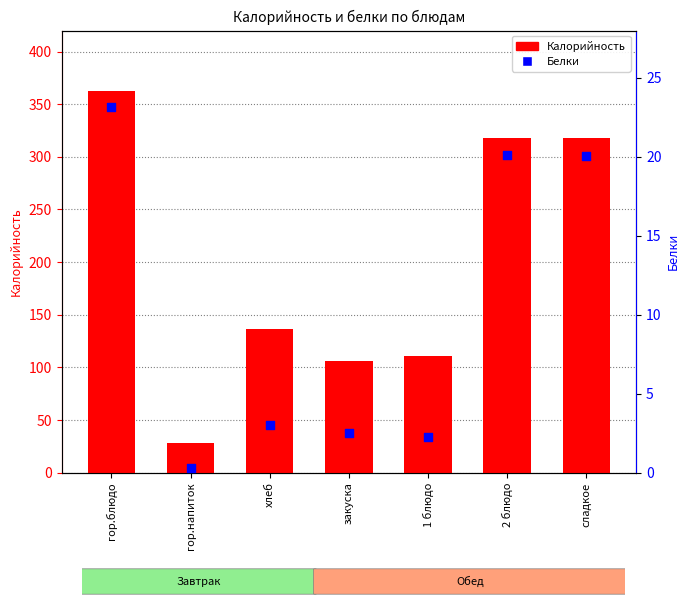

At which category is the sum across all series the highest?

гор.блюдо